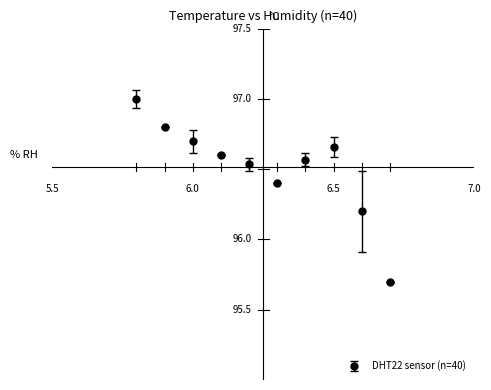

True or false: the data has more than 0 interior local peaks.

True